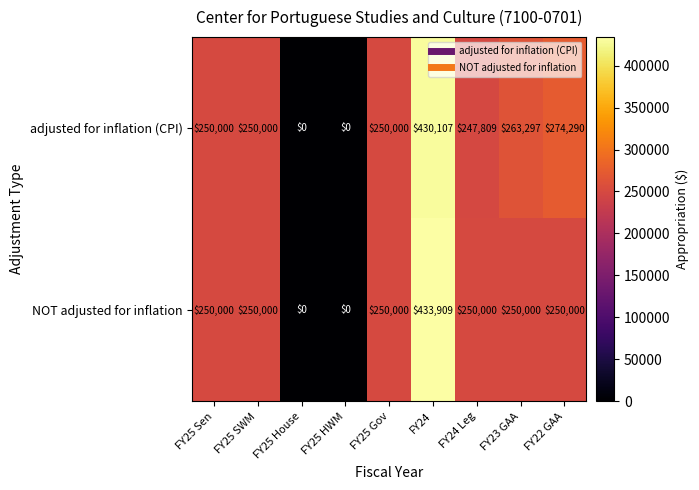

Reading left to right, what are all the values shown in this chart?

adjusted for inflation (CPI): FY25 Sen=250000	FY25 SWM=250000	FY25 House=0	FY25 HWM=0	FY25 Gov=250000	FY24=430107	FY24 Leg=247809	FY23 GAA=263297	FY22 GAA=274290
NOT adjusted for inflation: FY25 Sen=250000	FY25 SWM=250000	FY25 House=0	FY25 HWM=0	FY25 Gov=250000	FY24=433909	FY24 Leg=250000	FY23 GAA=250000	FY22 GAA=250000